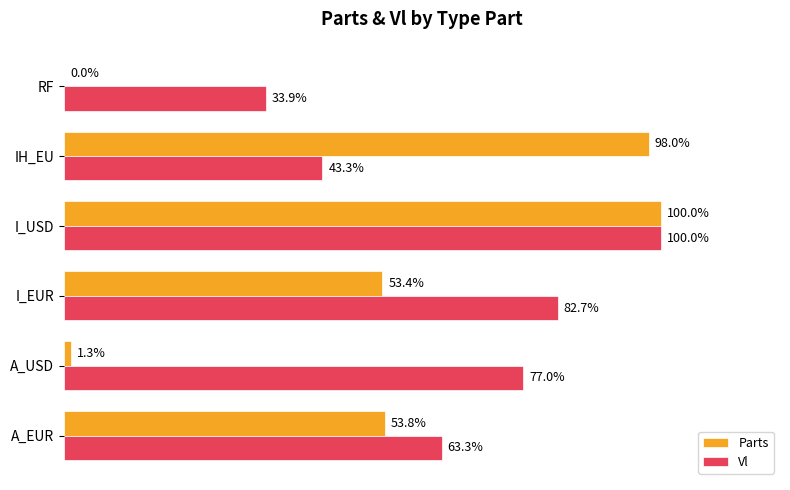

Which category has the highest value in the Vl series?

I_USD